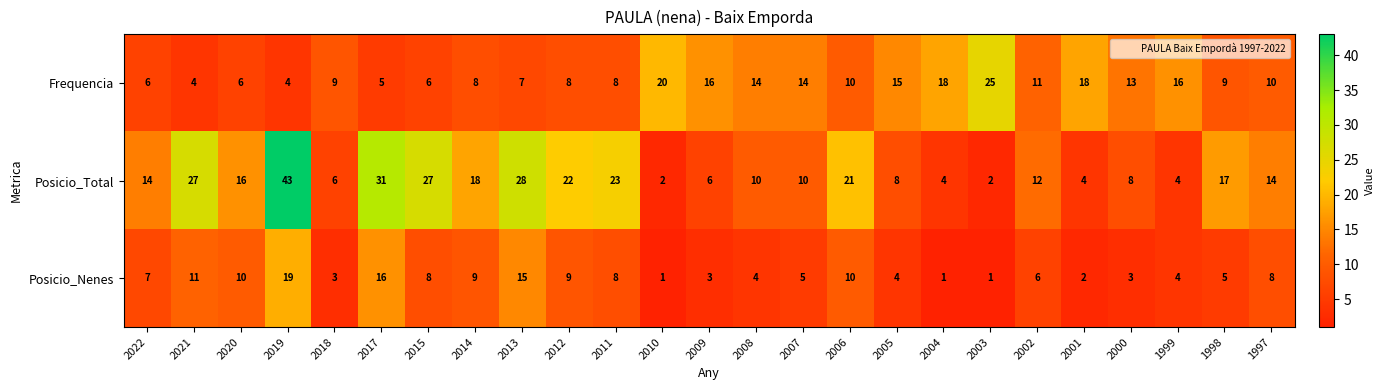

Count the number of categories in the chart.

25